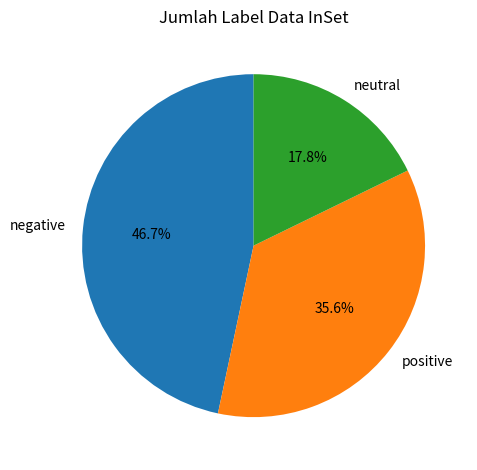

What percentage is NOT represented by positive?

64.4%